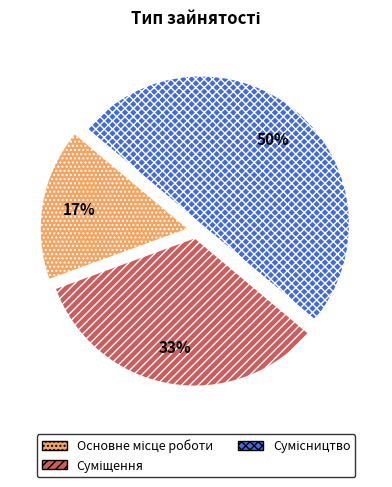

To the nearest percent, what is the average slice percentage?

33%